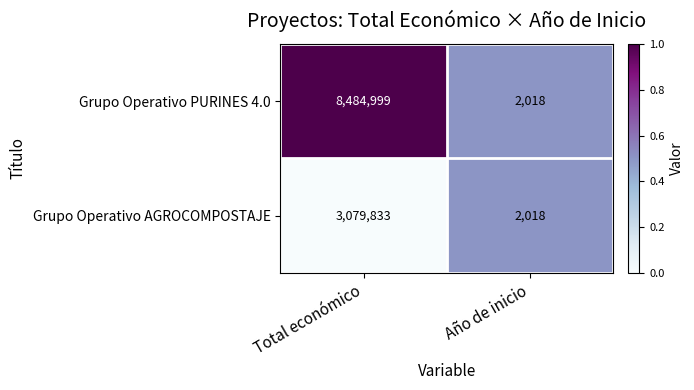

How many series are shown in this chart?

2